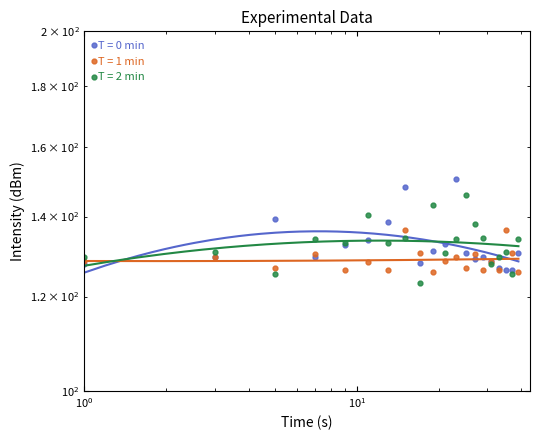

Rank the series by their maximum value, from lowest to highest.

minute=1, minute=2, minute=0